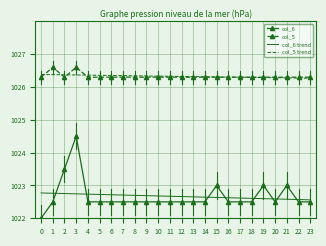

What is the total value across all series at 23?

4097.6